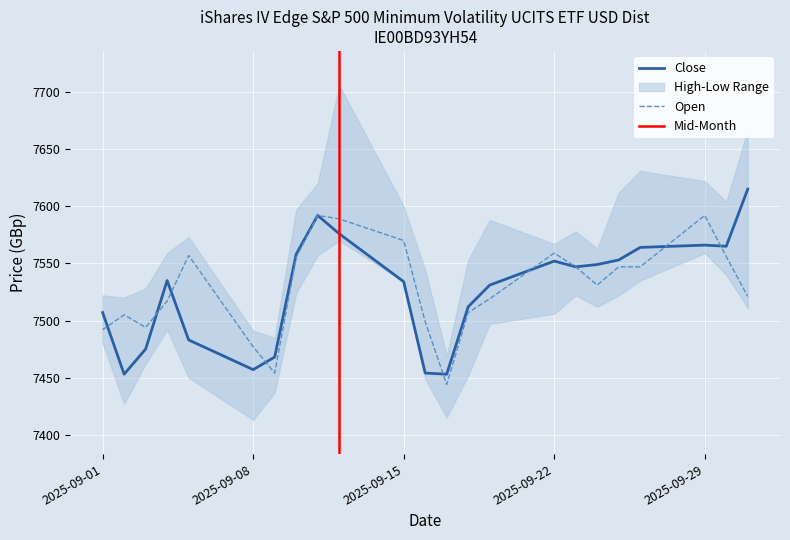

What is the sum of all Open values?

173171